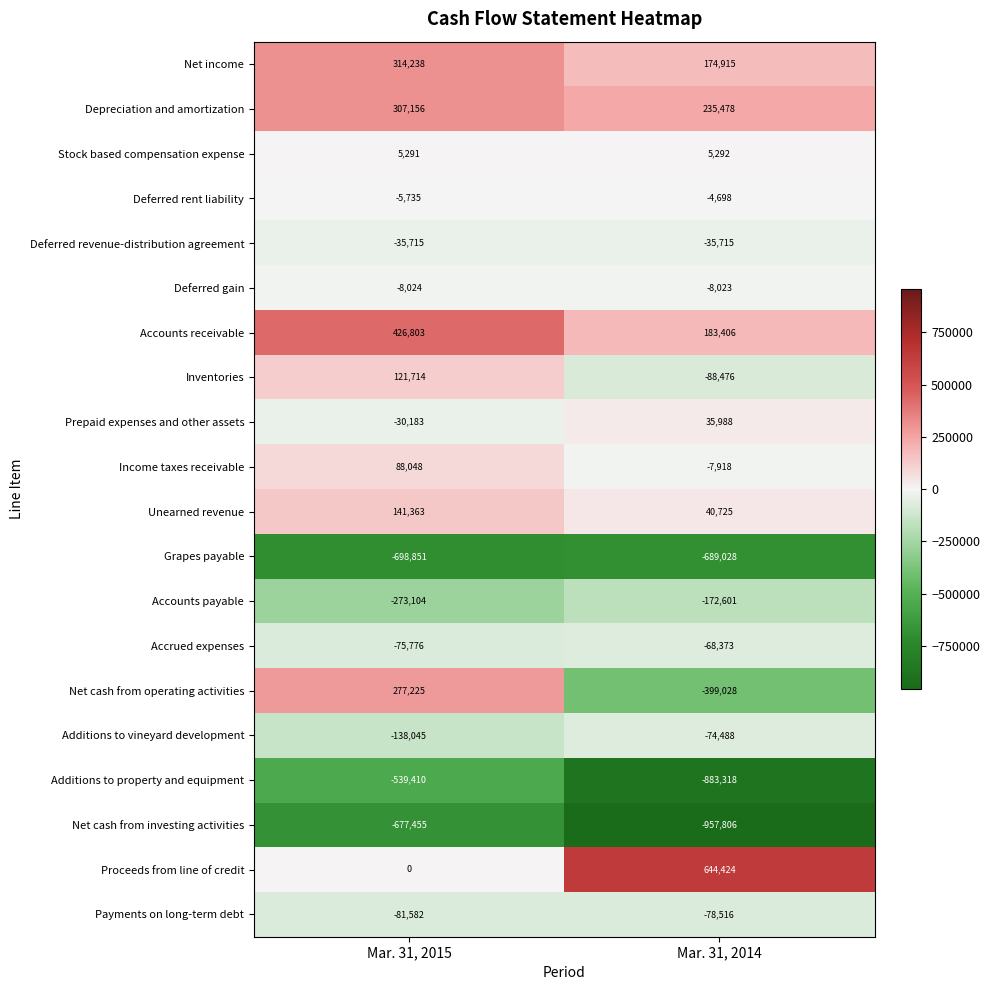

Rank the series by their maximum value, from highest to lowest.

Proceeds from line of credit, Accounts receivable, Net income, Depreciation and amortization, Net cash from operating activities, Unearned revenue, Inventories, Income taxes receivable, Prepaid expenses and other assets, Stock based compensation expense, Deferred rent liability, Deferred gain, Deferred revenue-distribution agreement, Accrued expenses, Additions to vineyard development, Payments on long-term debt, Accounts payable, Additions to property and equipment, Net cash from investing activities, Grapes payable